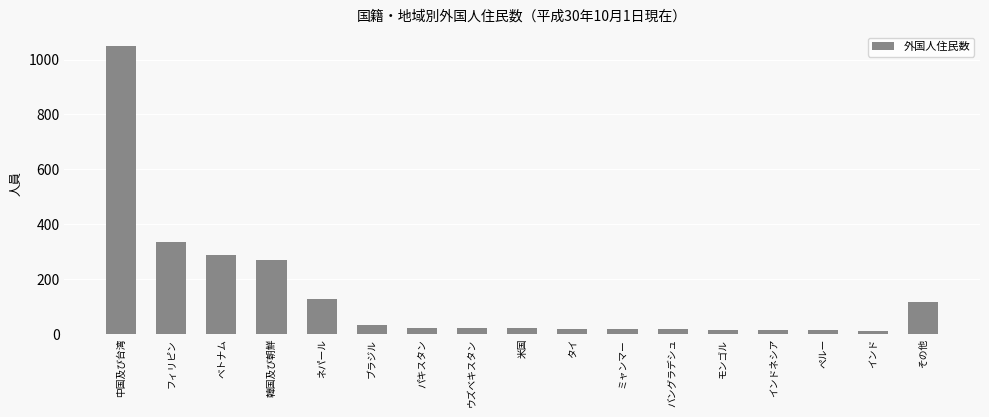

What is the label of the 16th bar from the left?

インド